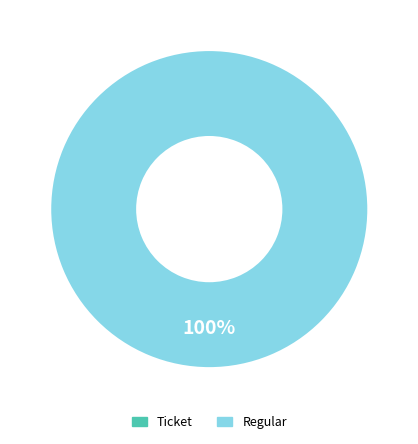

Combined, do Ticket and Regular account for over 50%?

Yes